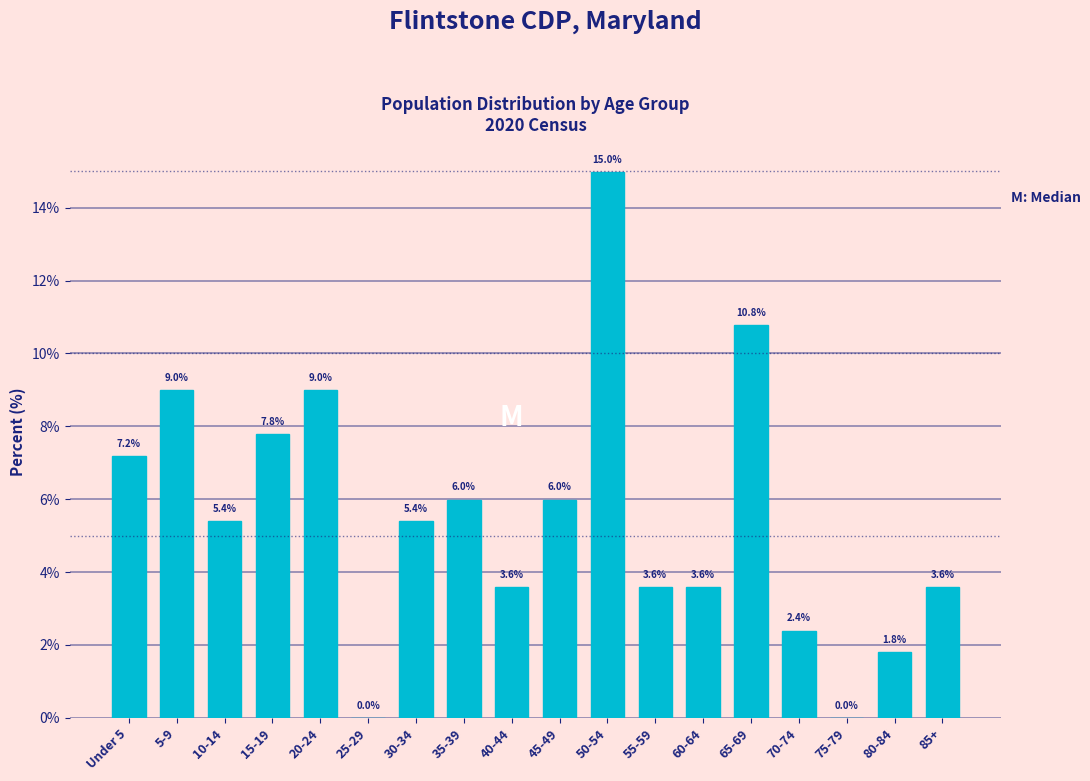

Reading left to right, transcribe all the data shown in this chart.

Under 5=7.2	5-9=9.0	10-14=5.4	15-19=7.8	20-24=9.0	25-29=0.0	30-34=5.4	35-39=6.0	40-44=3.6	45-49=6.0	50-54=15.0	55-59=3.6	60-64=3.6	65-69=10.8	70-74=2.4	75-79=0.0	80-84=1.8	85+=3.6